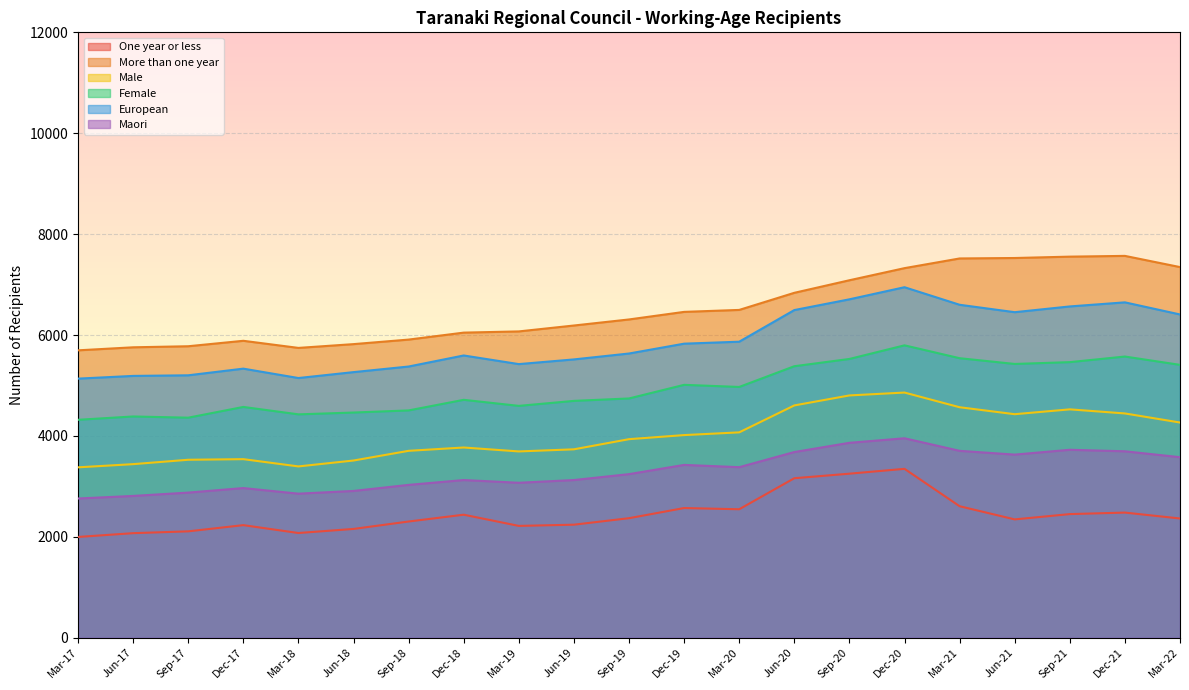

What is the sum of the More than one year values at Mar-21 and Dec-19?

13977